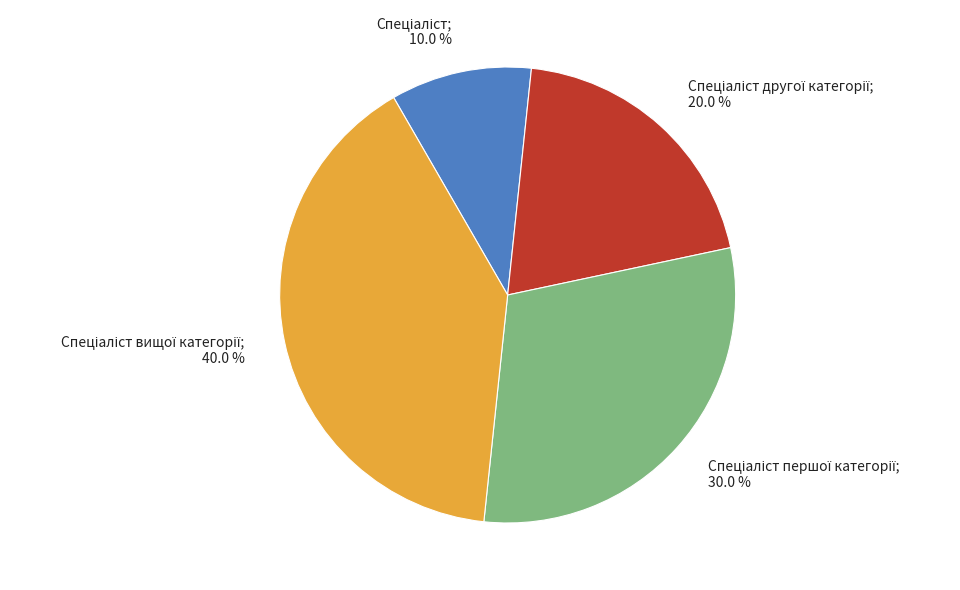

Is there any slice that represents more than half of the pie?

No